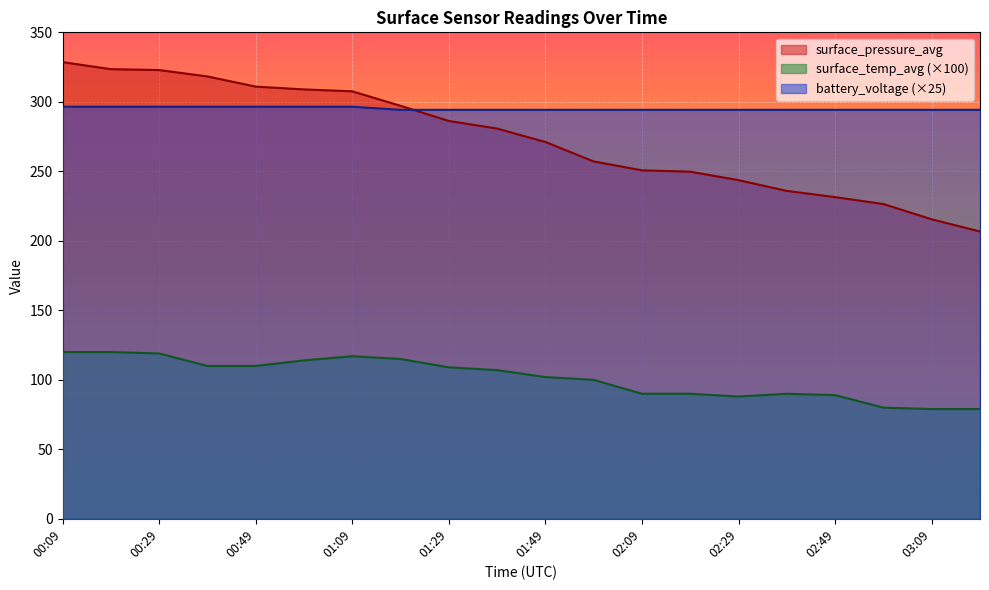

True or false: surface_temp_avg has more than 1 interior local peaks.

True